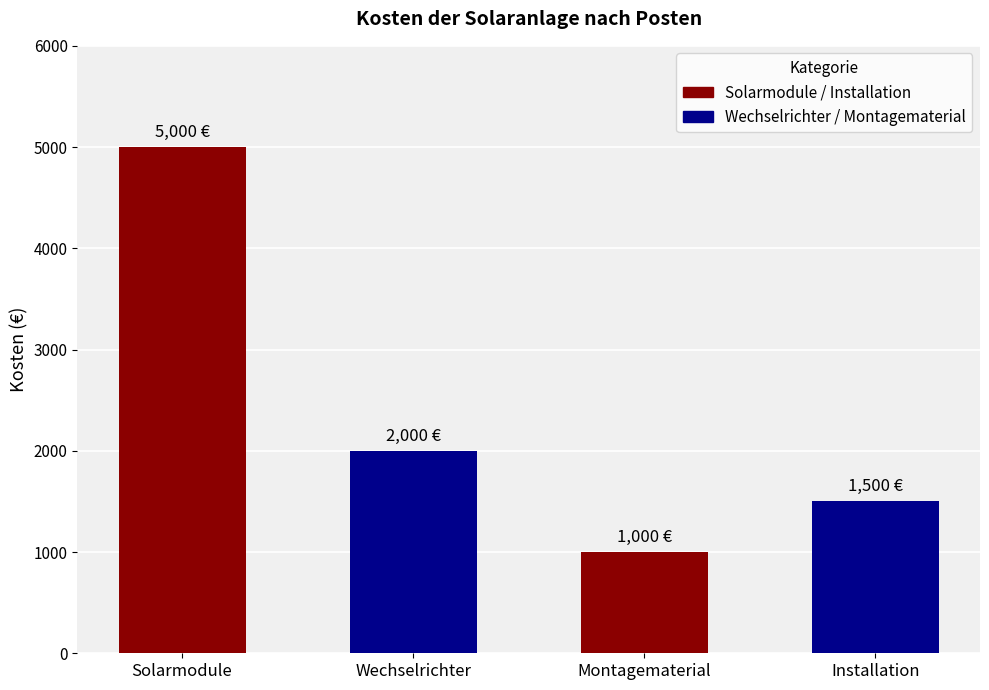

Between Wechselrichter and Montagematerial, which is larger?

Wechselrichter